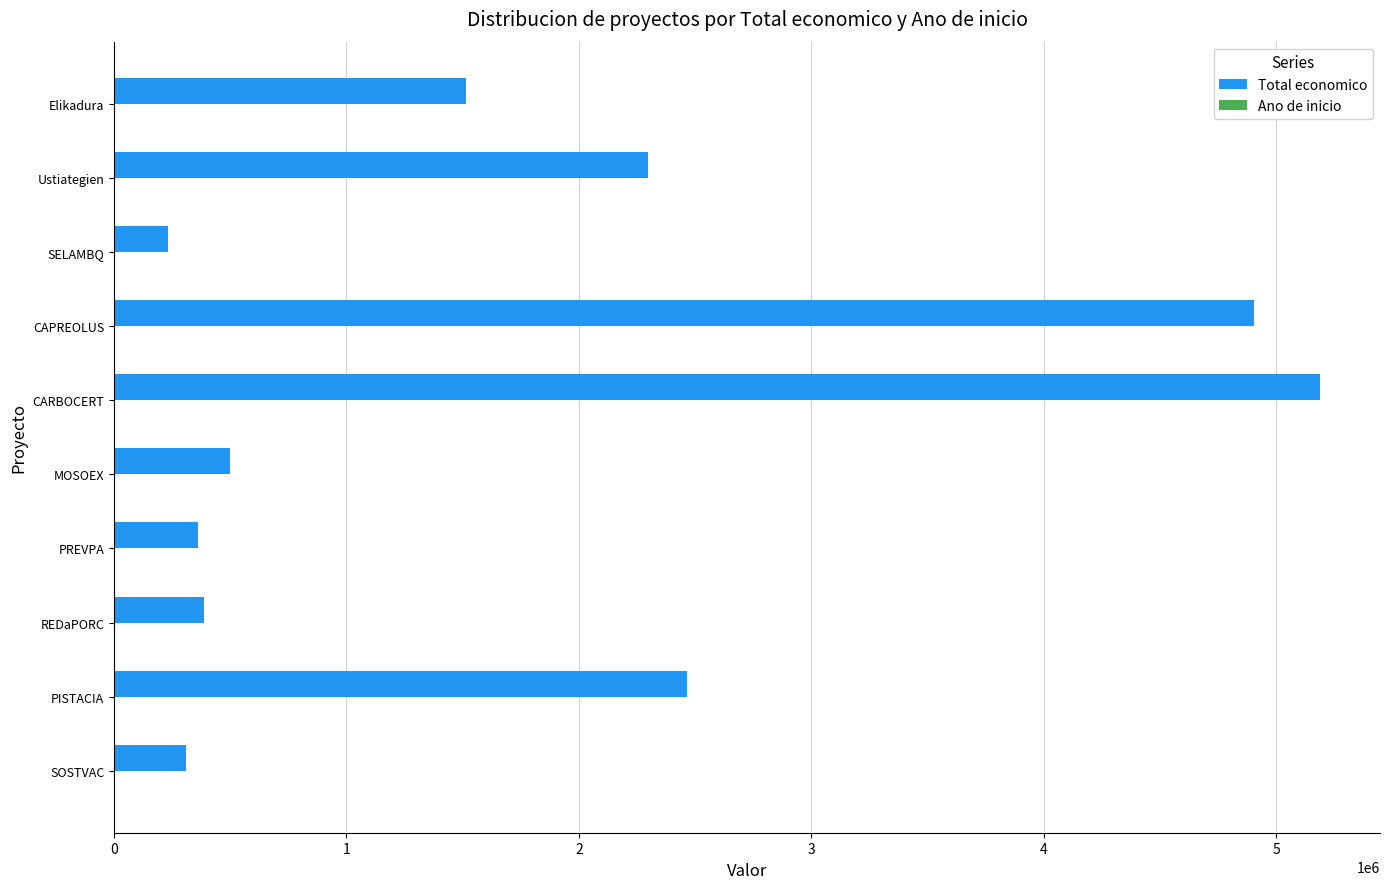

What is the greatest value displayed?

5187255